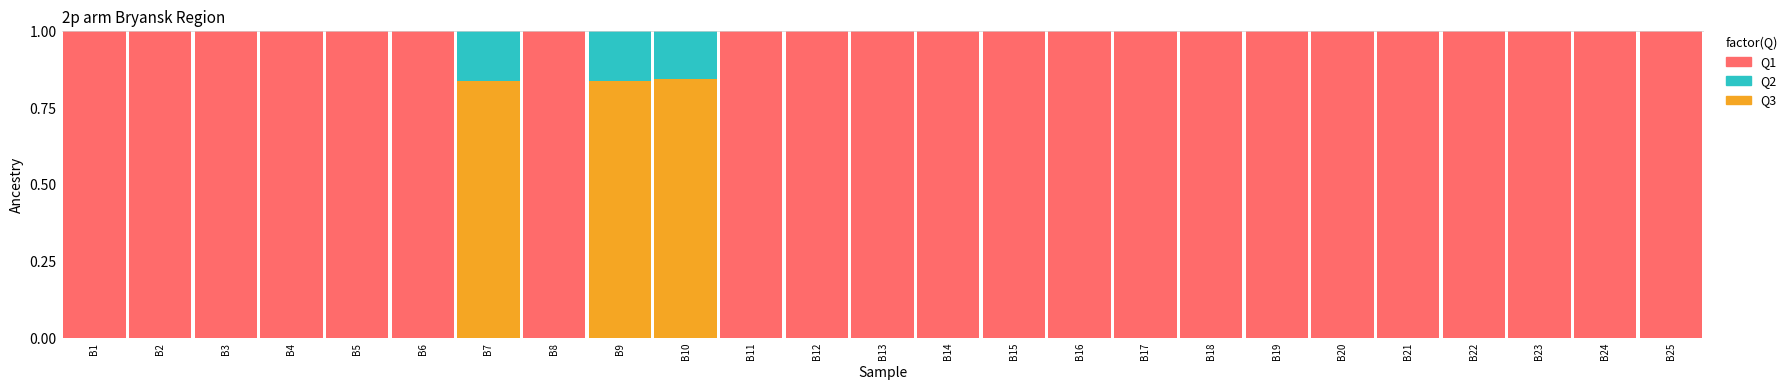

Count the number of data series in this chart.

3